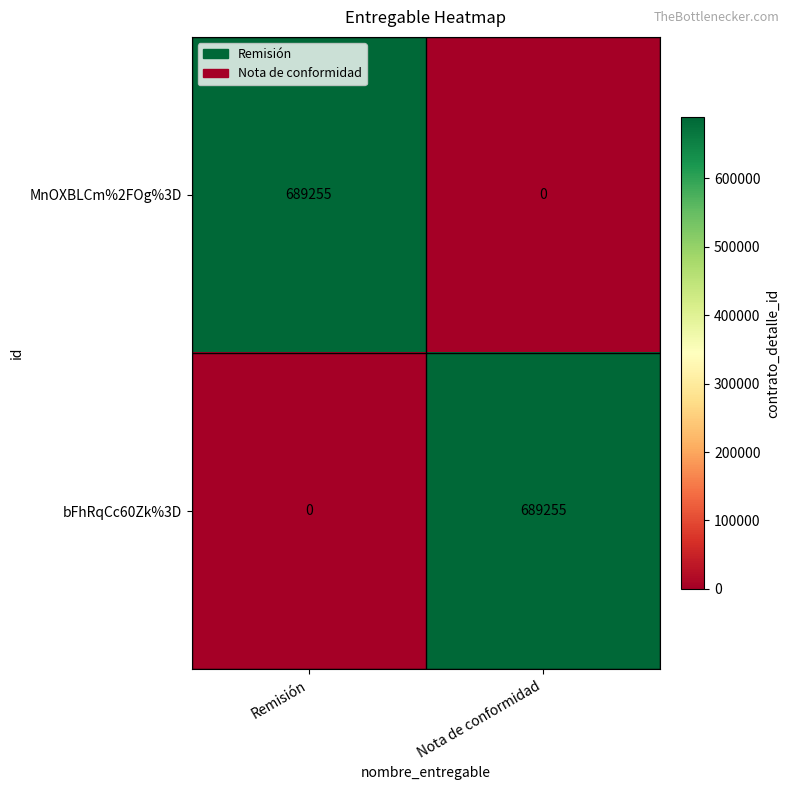

What is the sum of all MnOXBLCm%2FOg%3D values?

689255